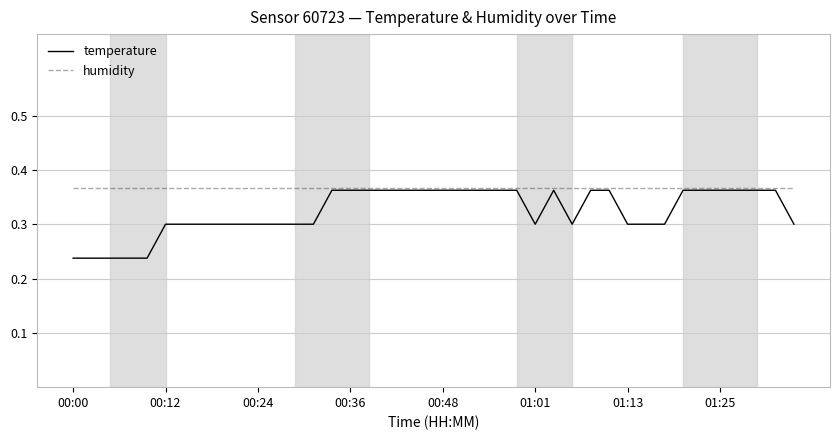

Which series has the largest range (max minus min)?

temperature